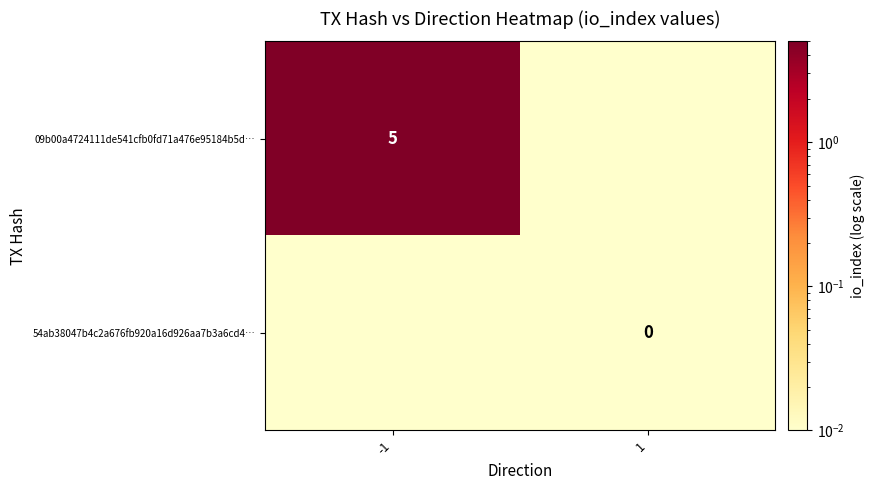

Is the value of 54ab38047b4c2a676fb920a16d926aa7b3a6cd4… at 1 greater than the value of 09b00a4724111de541cfb0fd71a476e95184b5d… at -1?

No